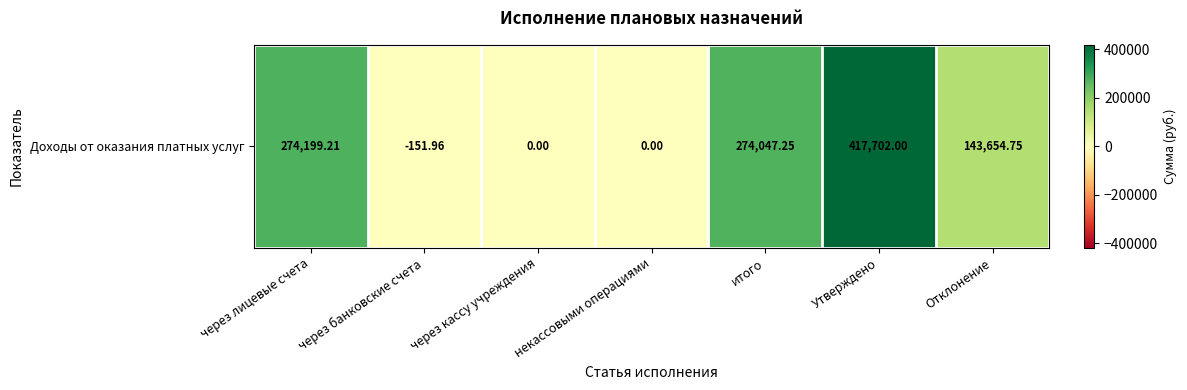

What is the change in value from через кассу учреждения to итого?

+274047.2